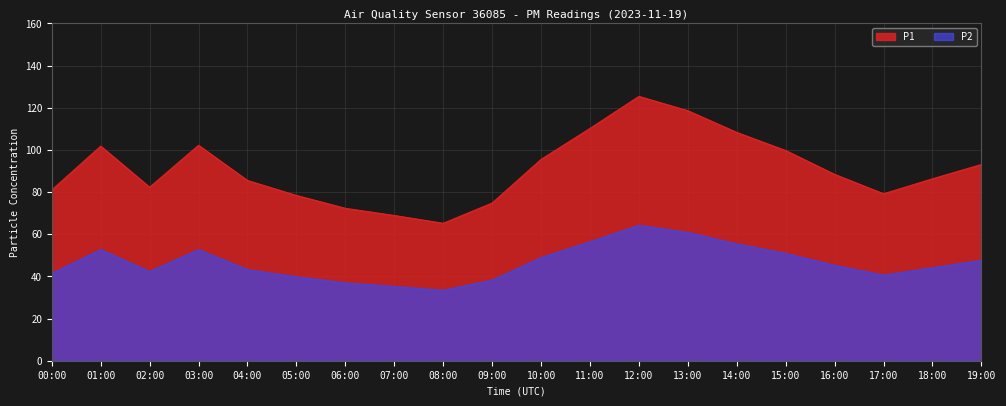

At which category is the sum across all series the highest?

12:00